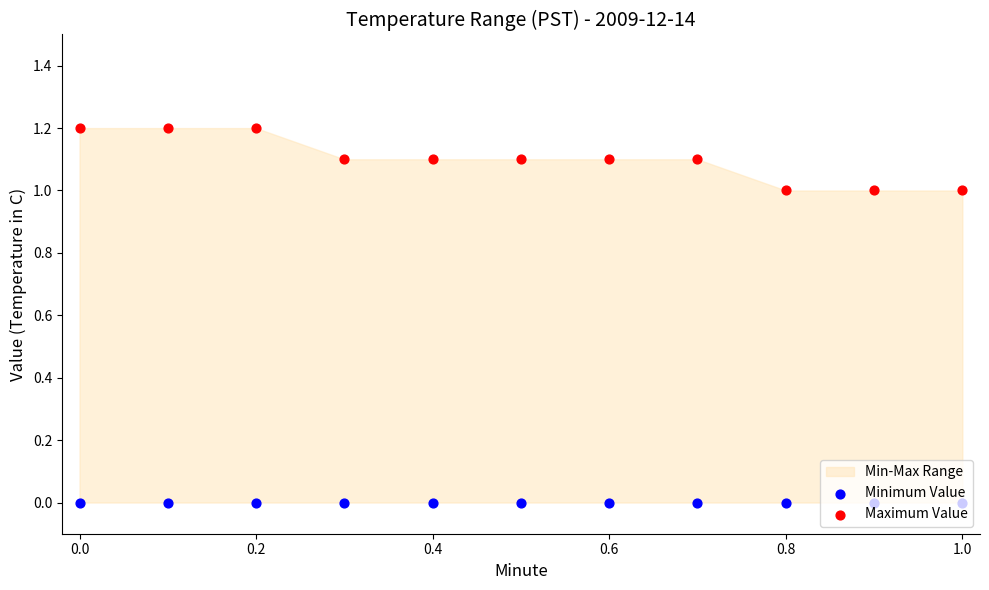

Which series contains the lowest Y value?

Minimum Value